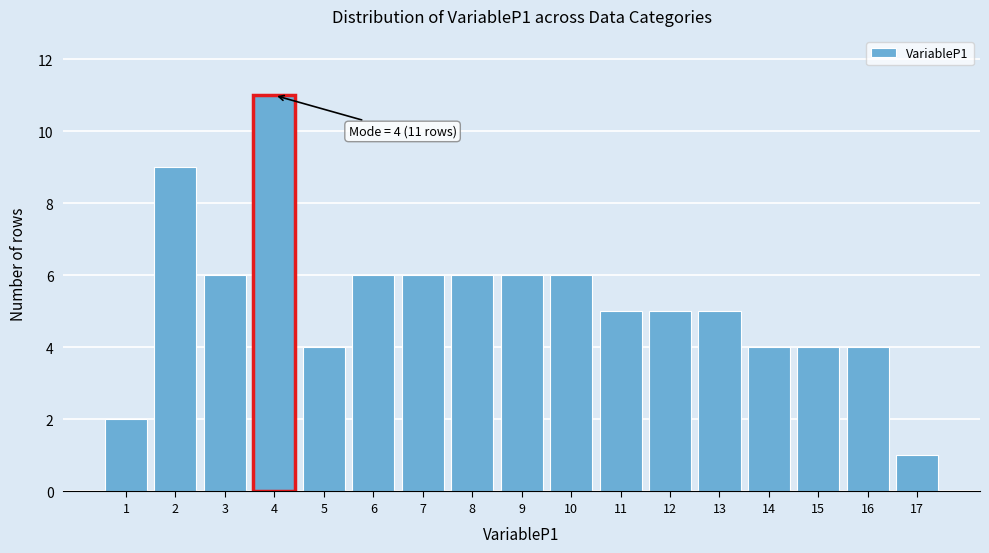

Reading left to right, list all the values displayed in this chart.

1=2	2=9	3=6	4=11	5=4	6=6	7=6	8=6	9=6	10=6	11=5	12=5	13=5	14=4	15=4	16=4	17=1